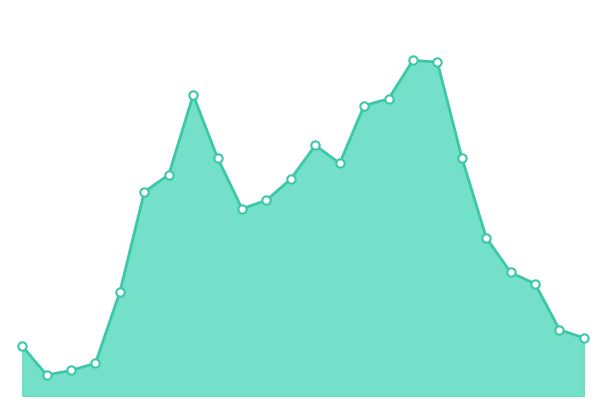

Reading left to right, what are all the values shown in this chart?

12:00 AM=131	1:00 AM=55	2:00 AM=67	3:00 AM=86	4:00 AM=273	5:00 AM=535	6:00 AM=580	7:00 AM=789	8:00 AM=624	9:00 AM=491	10:00 AM=513	11:00 AM=569	12:00 PM=657	1:00 PM=610	2:00 PM=761	3:00 PM=779	4:00 PM=880	5:00 PM=875	6:00 PM=625	7:00 PM=415	8:00 PM=324	9:00 PM=294	10:00 PM=174	11:00 PM=152